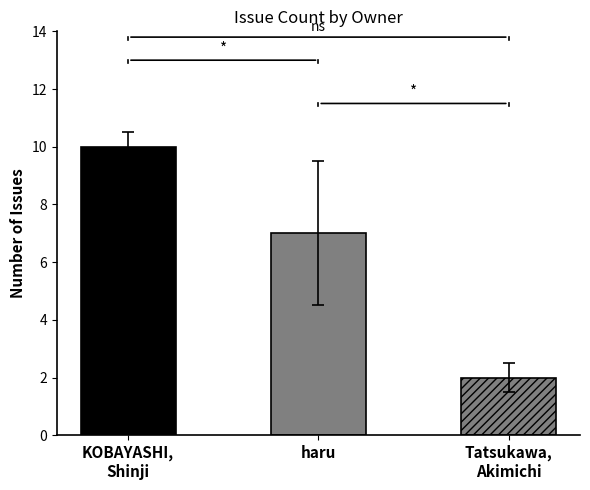

Reading left to right, list all the values displayed in this chart.

KOBAYASHI, Shinji=10	haru=7	Tatsukawa, Akimichi=2